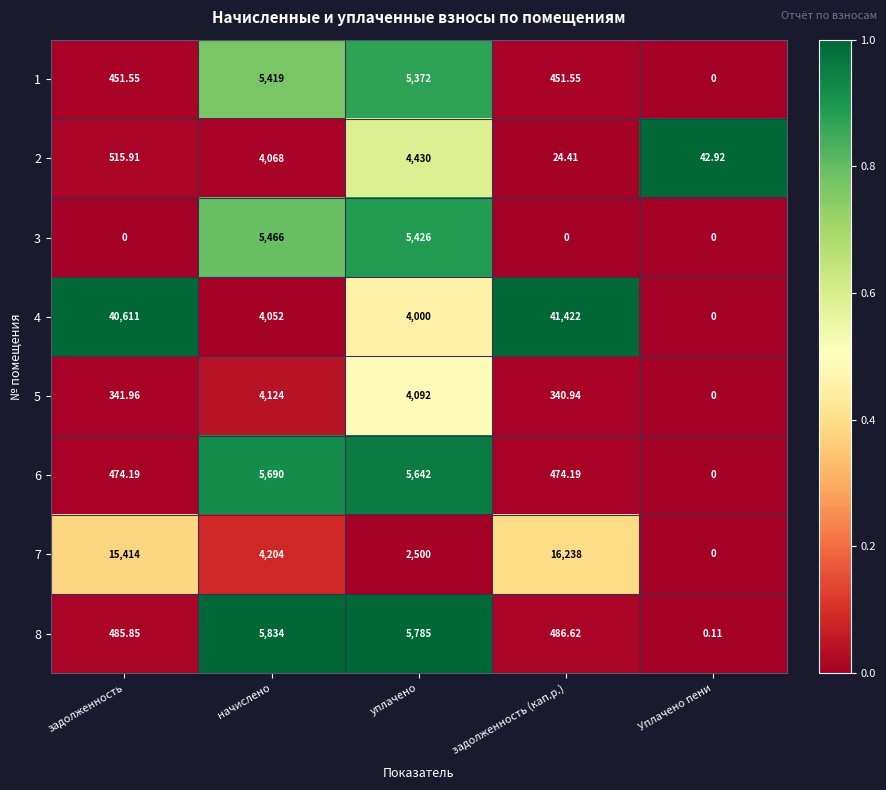

Which category has the lowest value in the 5 series?

Уплачено пени